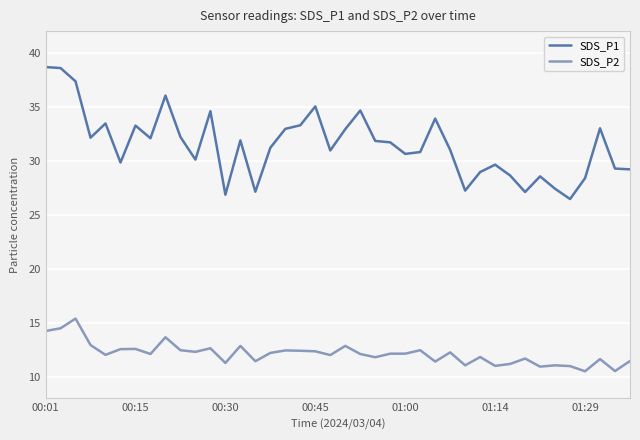

Which series has the largest total across all categories?

SDS_P1